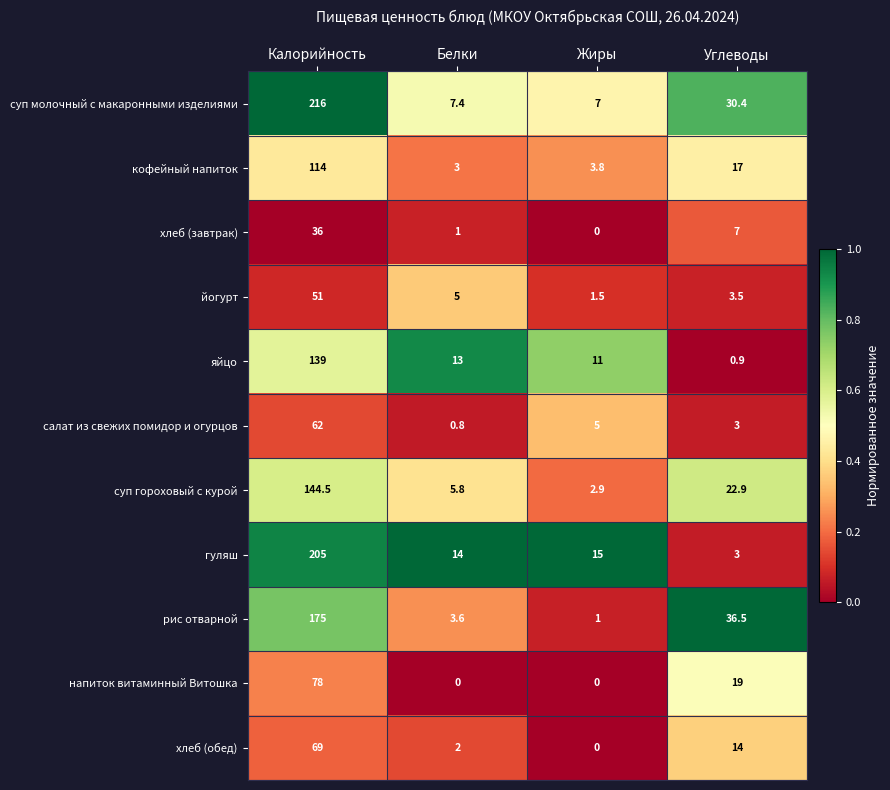

What is the maximum value shown in the chart?

216.0